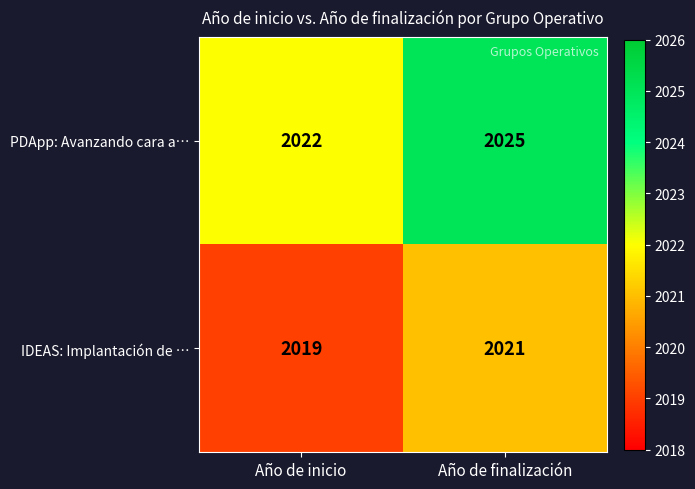

List the labels in order of IDEAS: Implantación de … value, largest first.

Año de finalización, Año de inicio